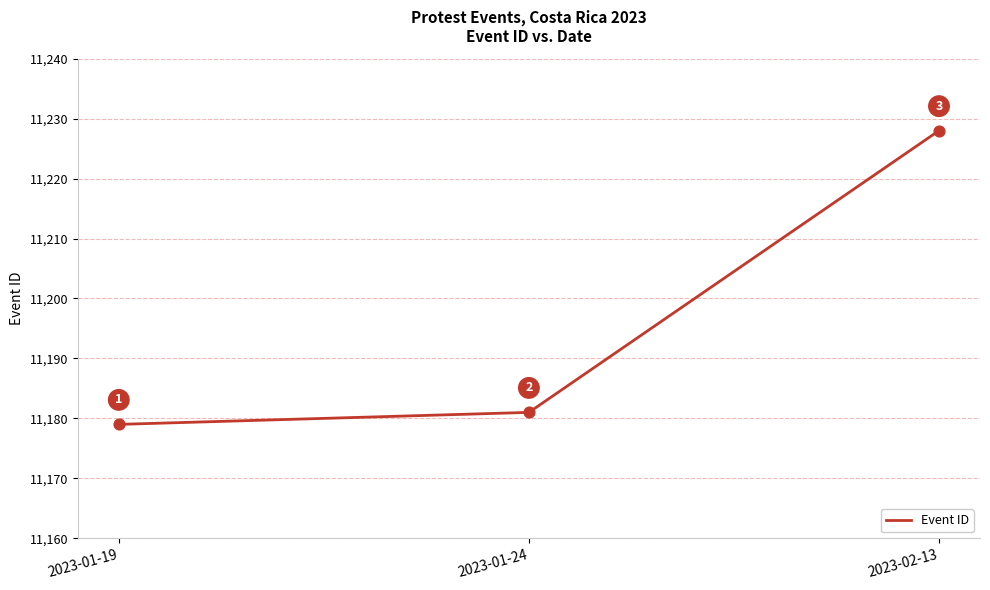

Which has a higher value, 2023-01-19 or 2023-02-13?

2023-02-13